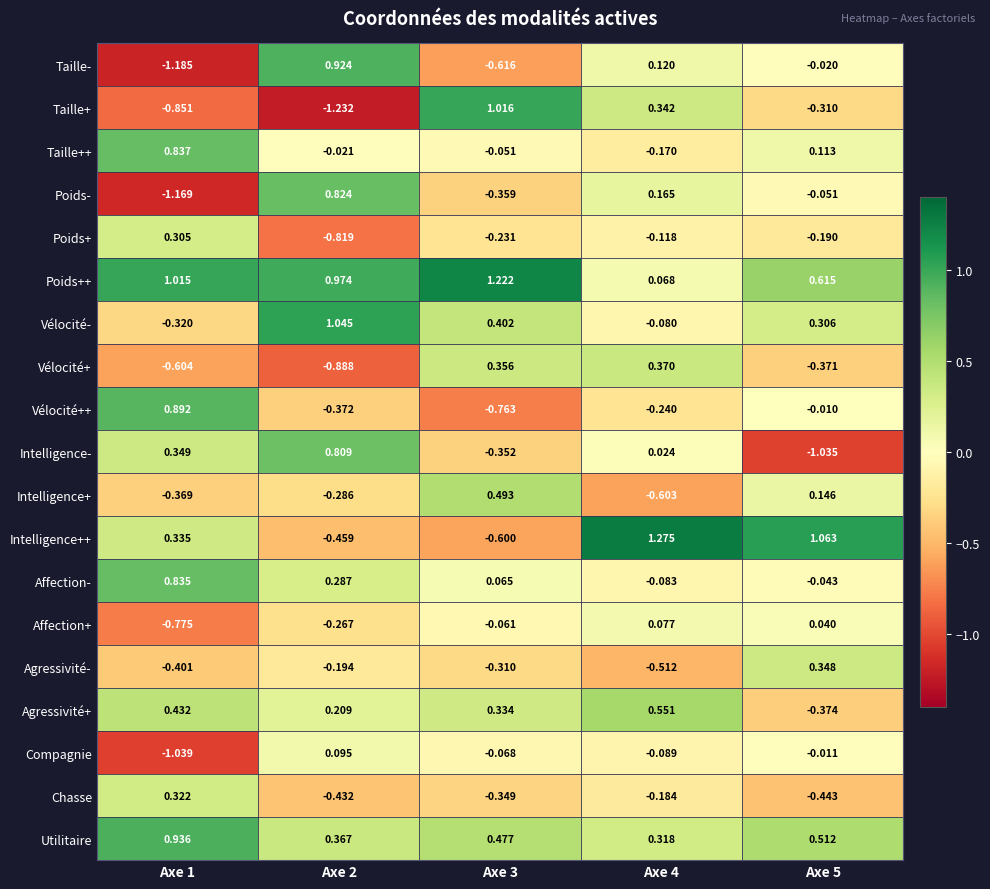

Is the value of Utilitaire at Axe 5 greater than the value of Compagnie at Axe 1?

Yes